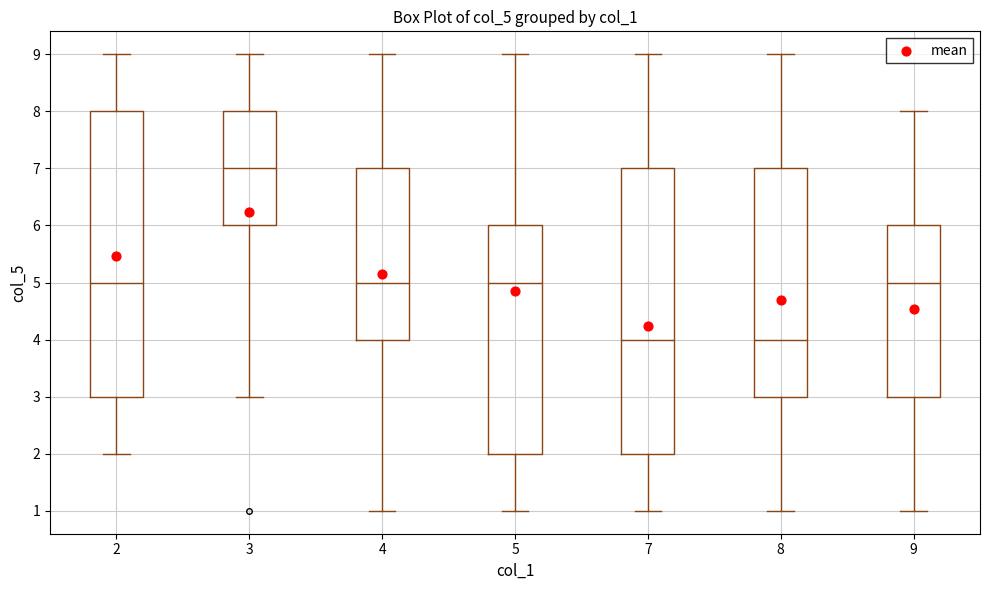

Reading left to right, read every box against the y-axis: the position of its median line, the range the box covers, and the ends of its whiskers. The values are not printed on the chart, so give them approximately, as read against the axis.

2: median 5, box 3 to 8, whiskers 2 to 9
3: median 7, box 6 to 8, whiskers 3 to 9
4: median 5, box 4 to 7, whiskers 1 to 9
5: median 5, box 2 to 6, whiskers 1 to 9
7: median 4, box 2 to 7, whiskers 1 to 9
8: median 4, box 3 to 7, whiskers 1 to 9
9: median 5, box 3 to 6, whiskers 1 to 8